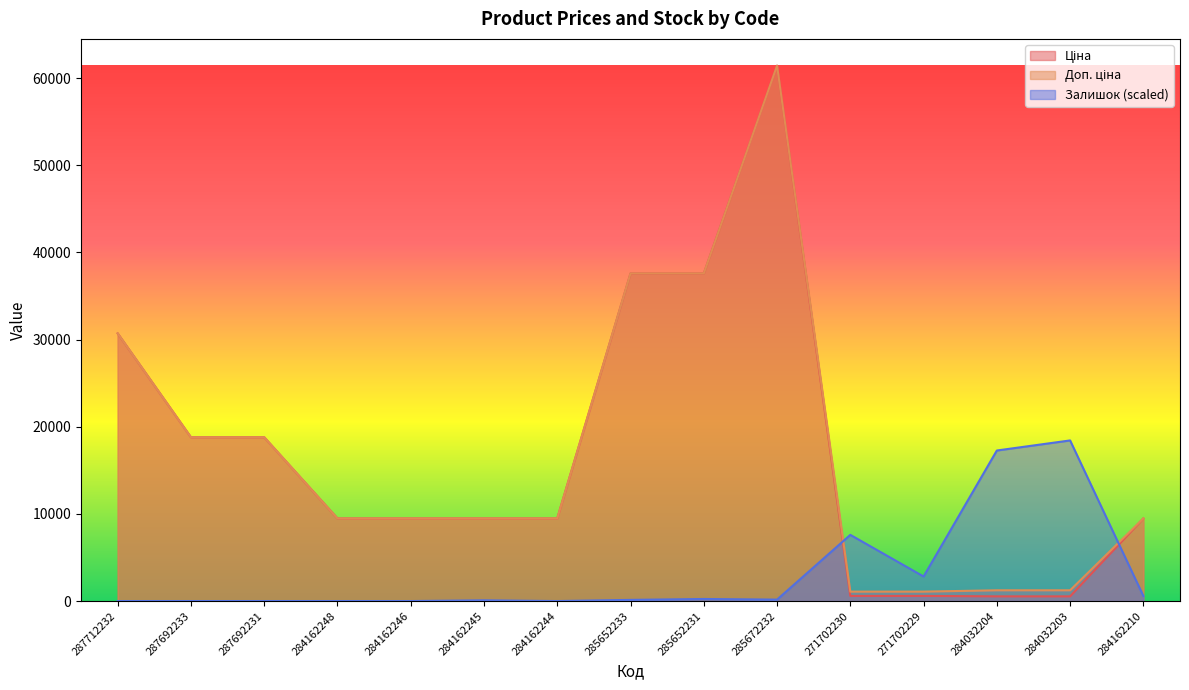

Reading left to right, extract all data points from this chart.

Ціна: 287712232=30717.1	287692233=18796.8	287692231=18796.8	284162248=9480.1	284162246=9480.1	284162245=9480.1	284162244=9480.1	285652233=37593.6	285652231=37593.6	285672232=61434.3	271702230=589.9	271702229=589.9	284032204=539.0	284032203=539.0	284162210=9480.1
Доп. ціна: 287712232=30717.1	287692233=18796.8	287692231=18796.8	284162248=9480.1	284162246=9480.1	284162245=9480.1	284162244=9480.1	285652233=37593.6	285652231=37593.6	285672232=61434.3	271702230=1081.7	271702229=1081.7	284032204=1235.4	284032203=1235.4	284162210=9480.1
Залишок: 287712232=0.0	287692233=0.0	287692231=0.0	284162248=0.0	284162246=0.0	284162245=82.6	284162244=0.0	285652233=134.2	285652231=237.3	285672232=165.1	271702230=7595.0	271702229=2817.2	284032204=17274.5	284032203=18430.3	284162210=577.9